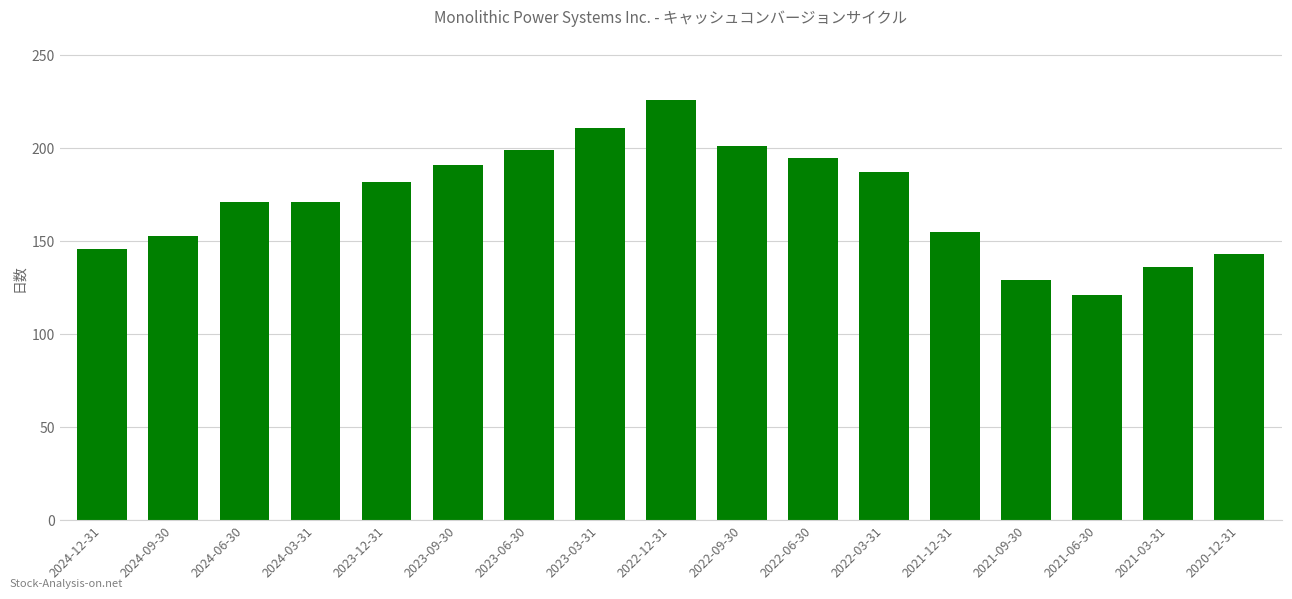

What is the maximum value shown in the chart?

226